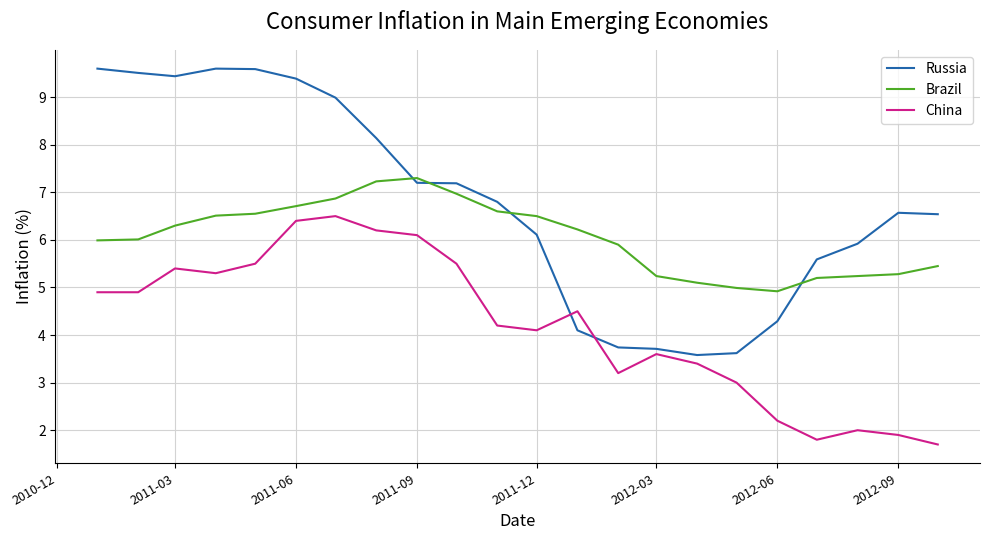

Which series has the largest total across all categories?

Russia